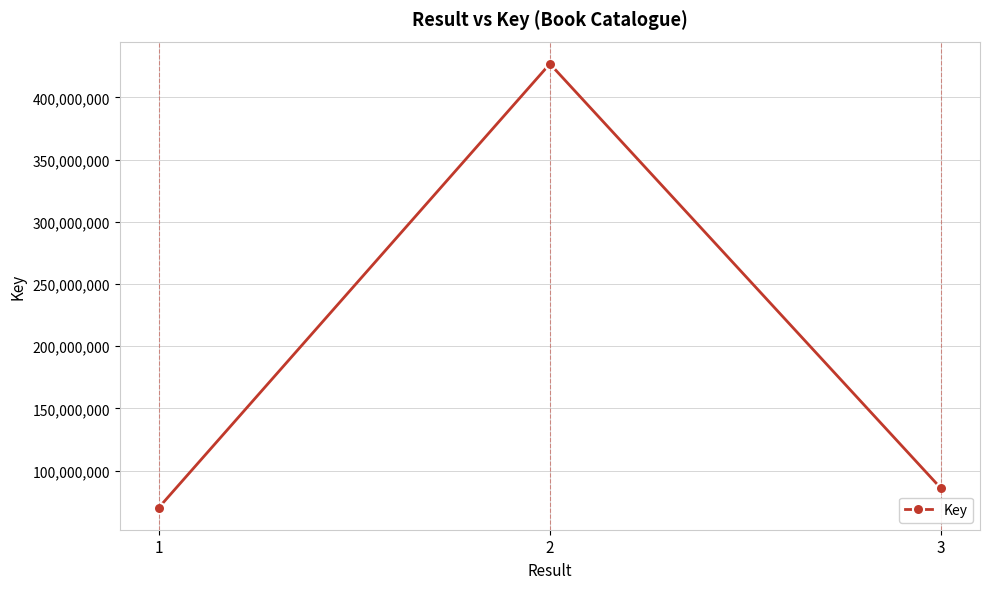

Approximately how many times larger is the value at 2 compared to 1?

6.1